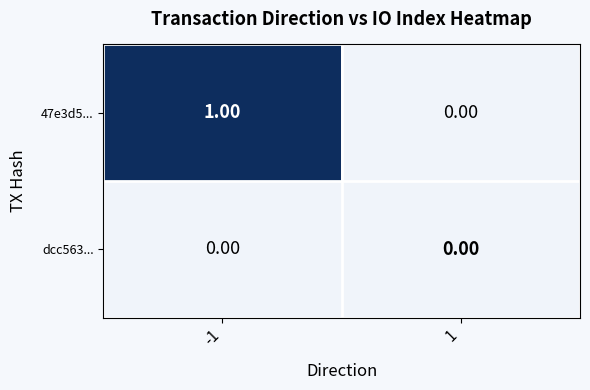

Is the value of 47e3d5... at -1 greater than the value of dcc563... at -1?

Yes